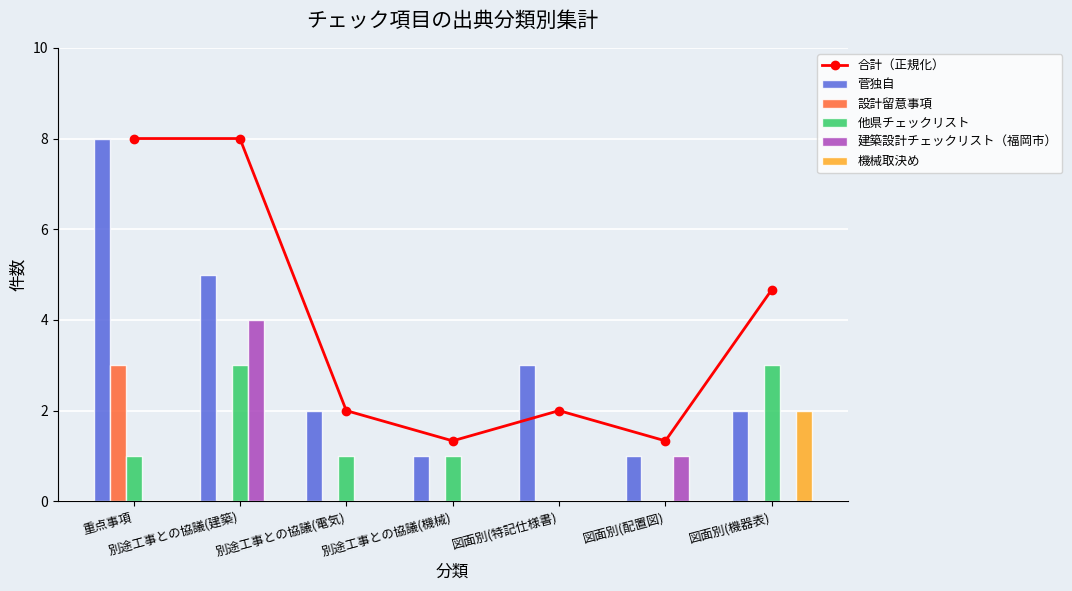

Is it true that 機械取決め equals 0 at 図面別(配置図)?

True